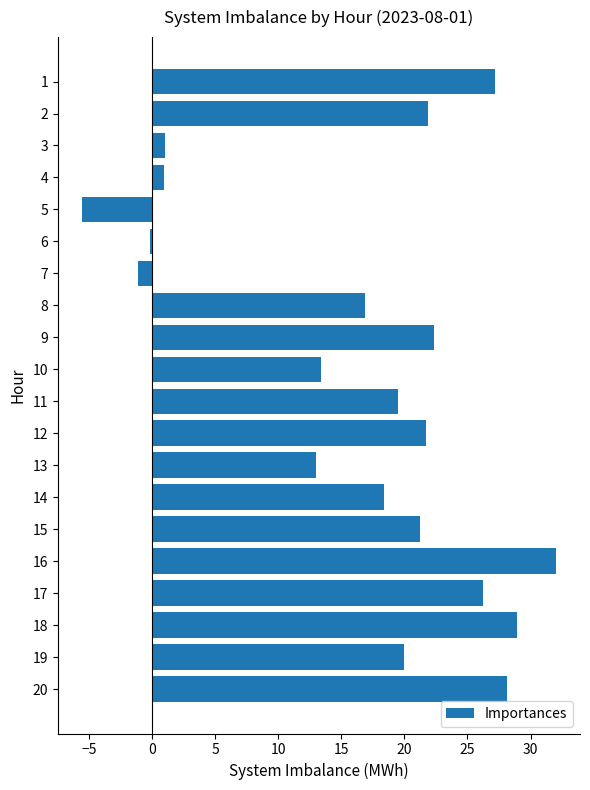

Which category has the lowest value across all series?

5